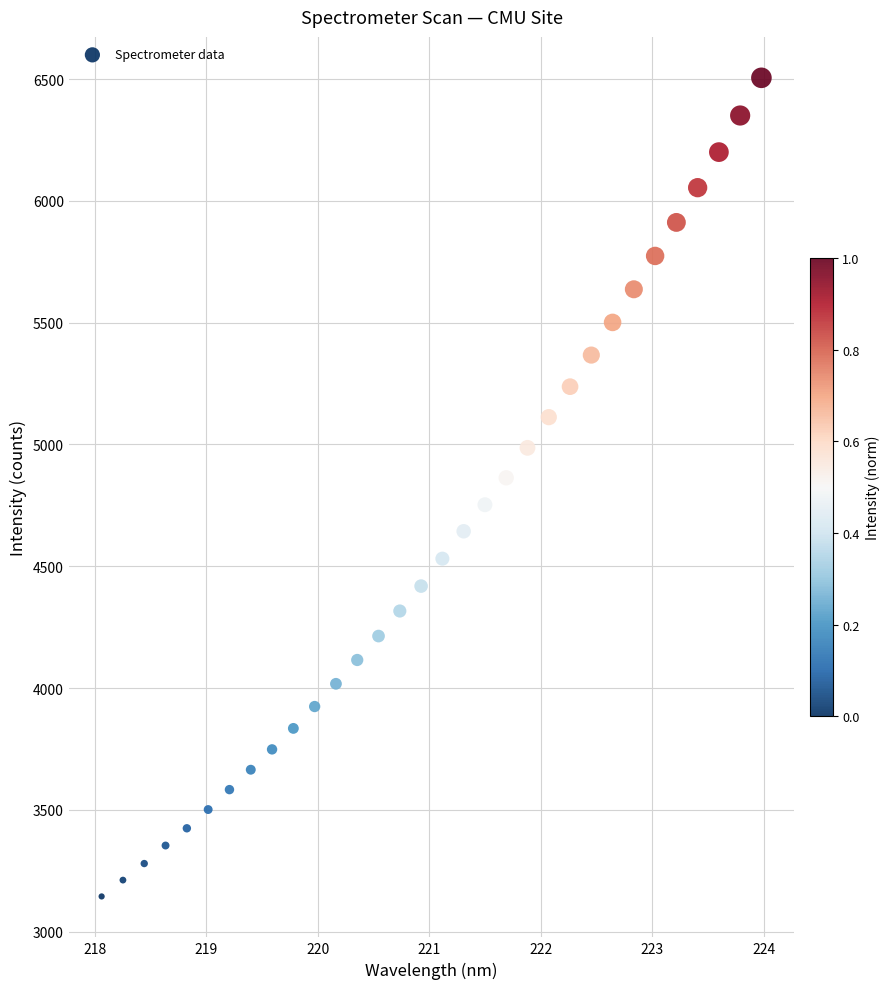

What is the range of Y values (max minus min)?

3361.6